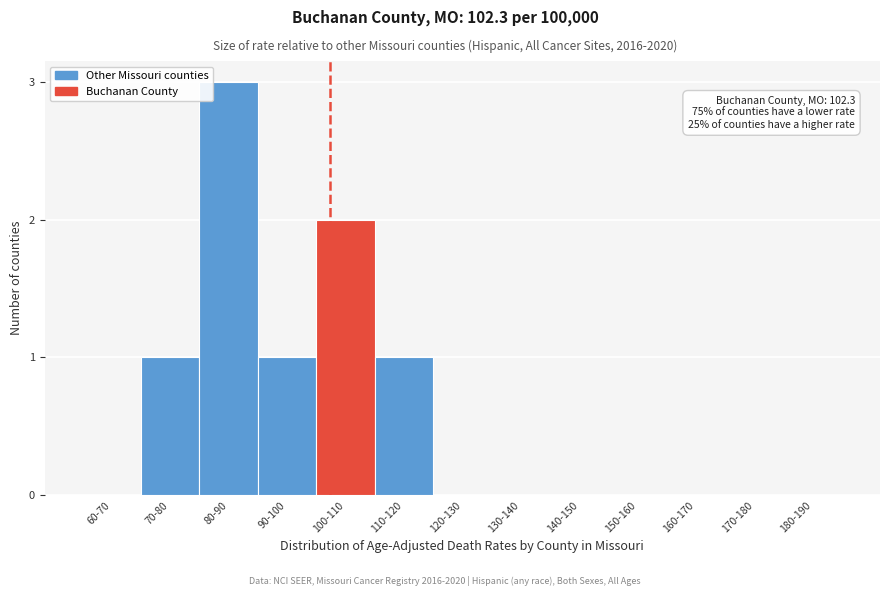

Reading left to right, what are all the values shown in this chart?

60-70=0	70-80=1	80-90=3	90-100=1	100-110=2	110-120=1	120-130=0	130-140=0	140-150=0	150-160=0	160-170=0	170-180=0	180-190=0